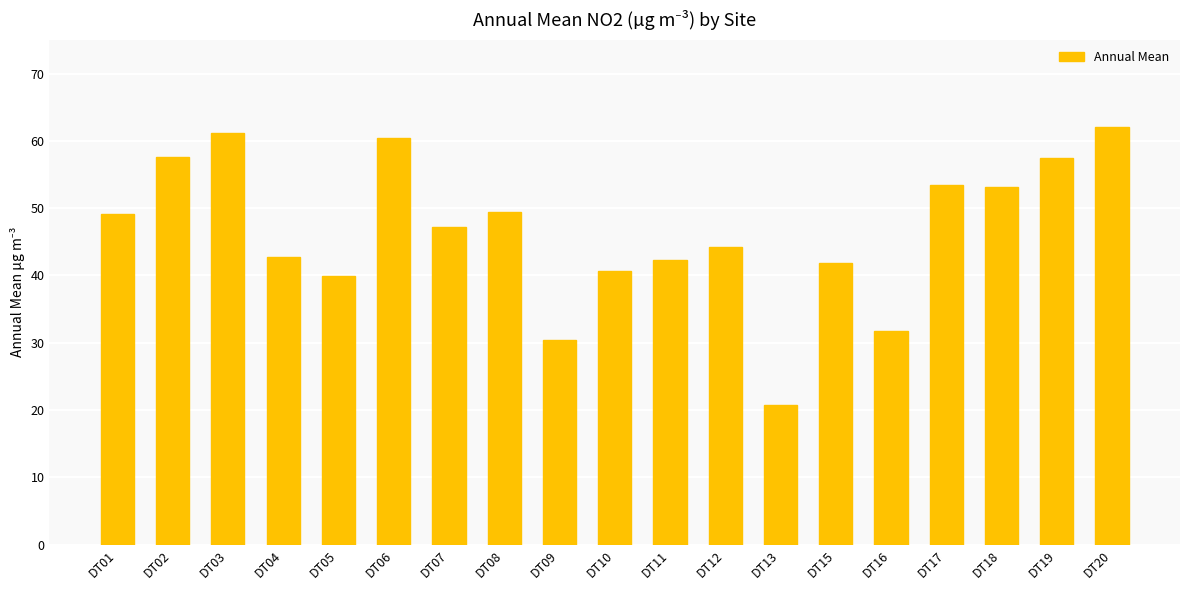

What is the value of the 9th bar from the left?

30.4